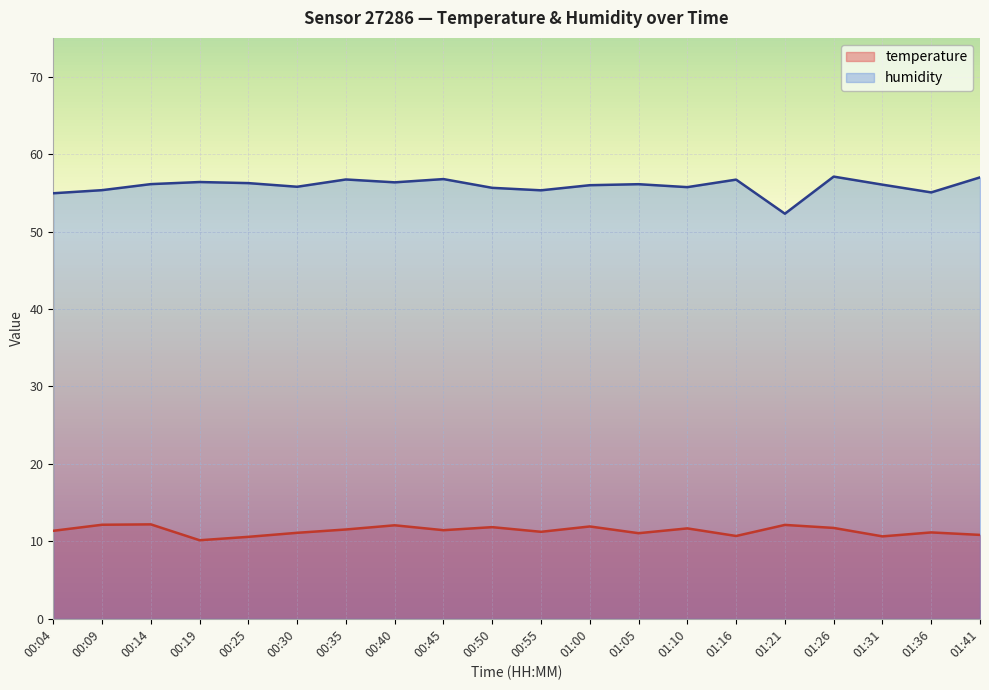

Which series changed the most between 00:14 and 01:10?

temperature